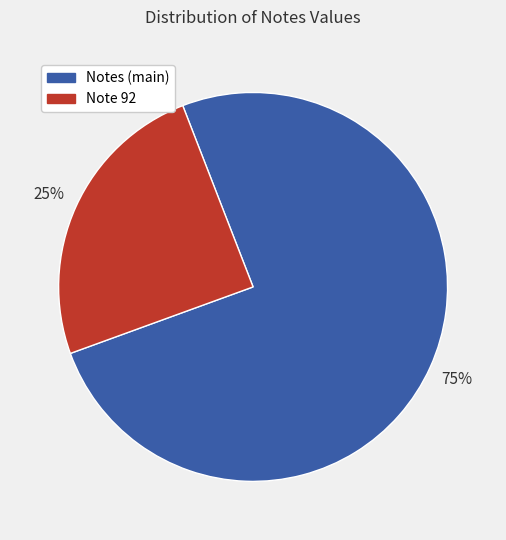

Is there any slice that represents more than half of the pie?

Yes